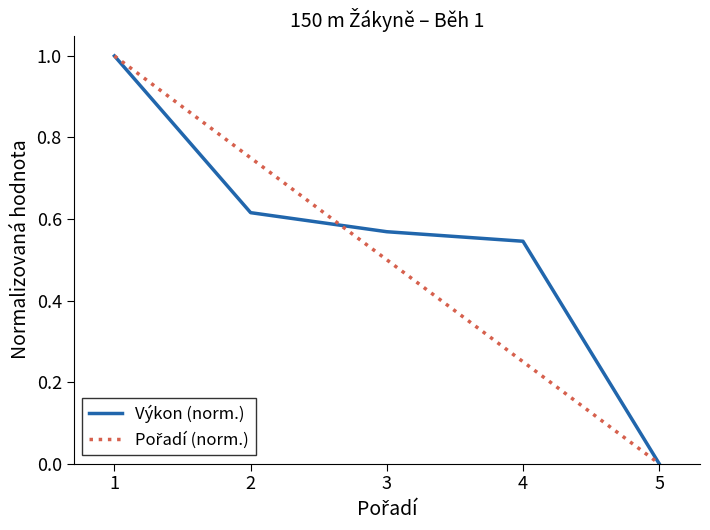

At which label is Výkon (norm.) closest to 0?

5